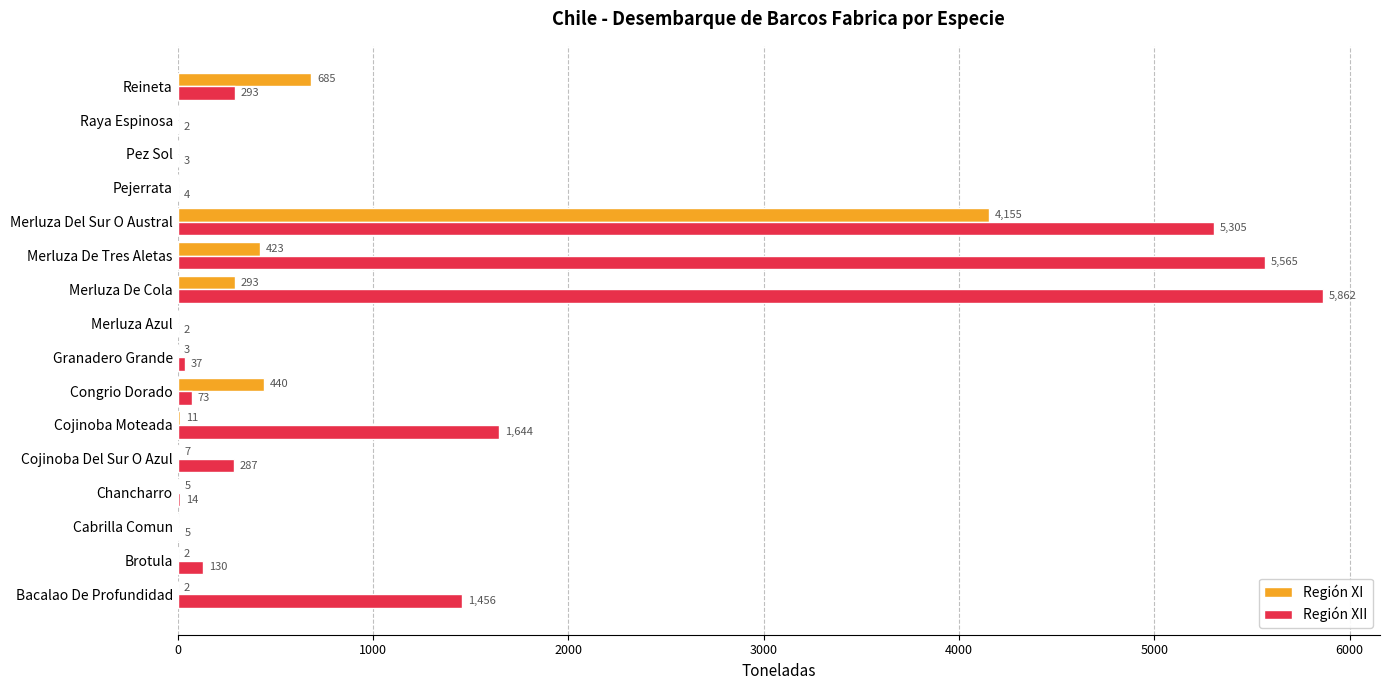

At which category is the sum across all series the highest?

Merluza Del Sur O Austral